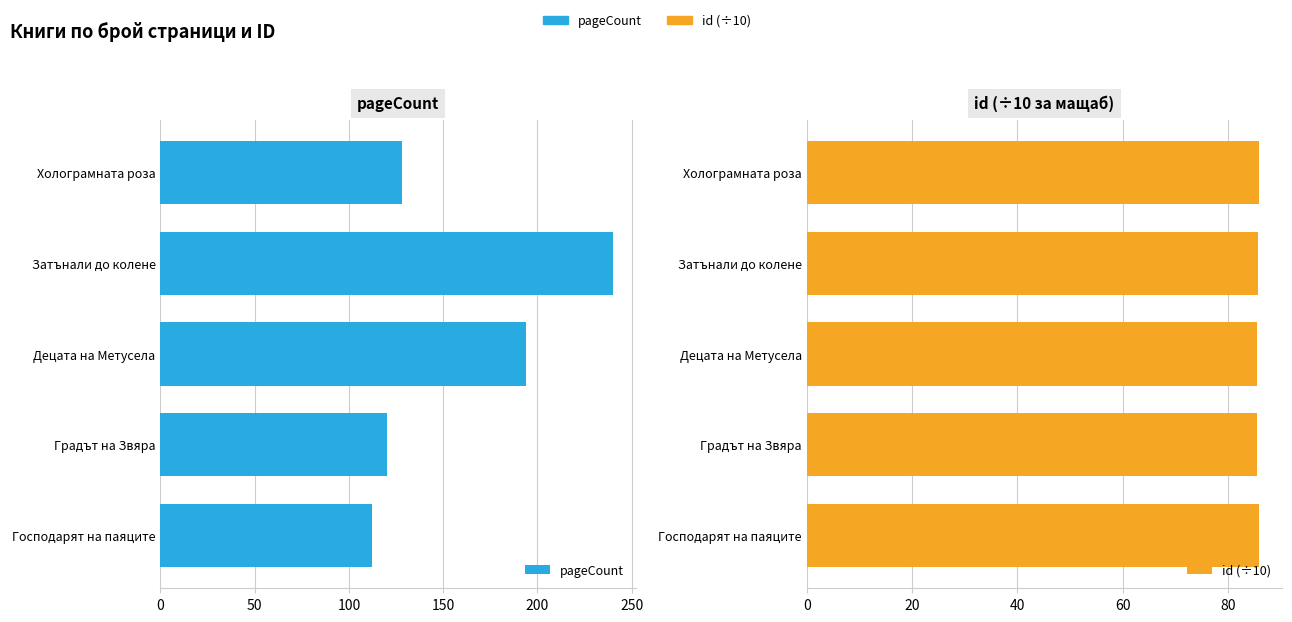

The pageCount series shows 128.0 at Холограмната роза. True or false?

True